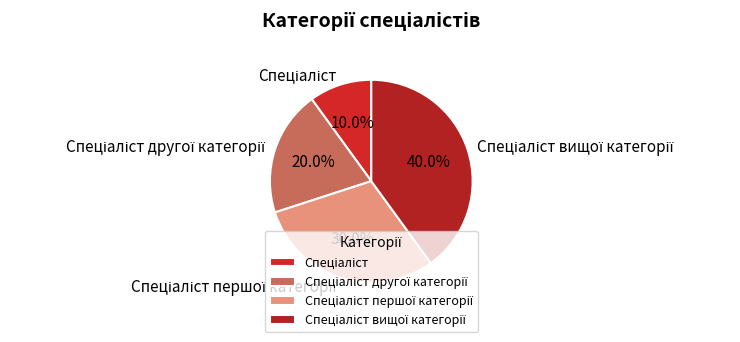

Is there any slice that represents more than half of the pie?

No